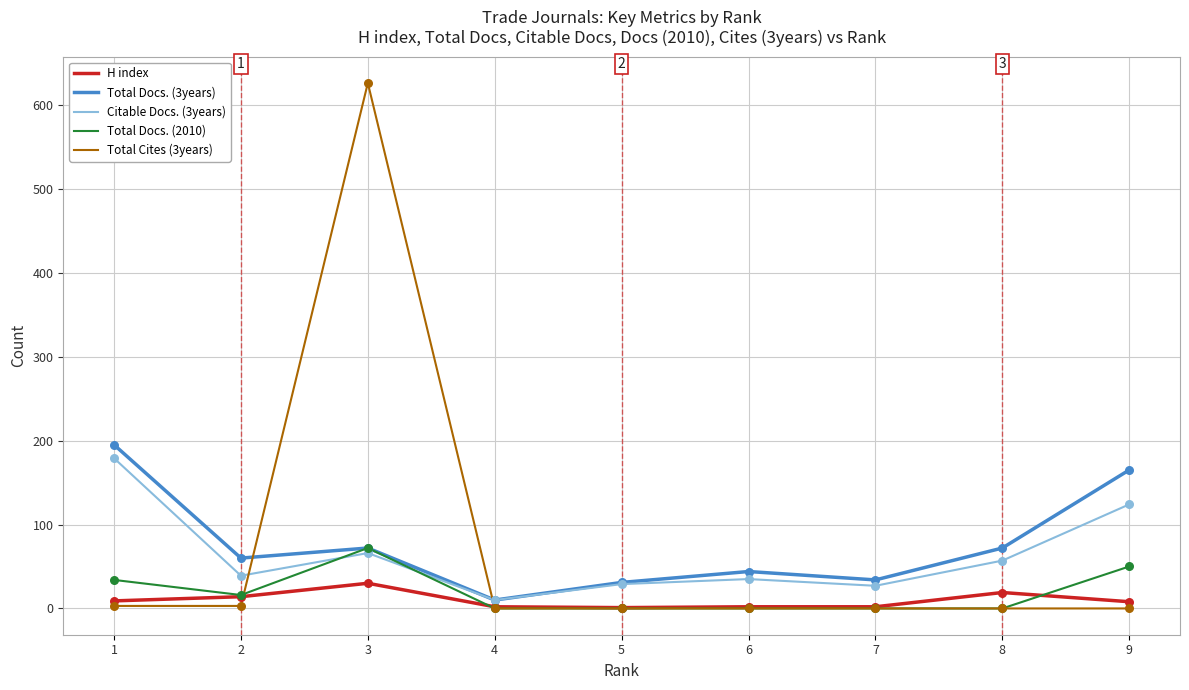

Is the value of H index at 6 greater than the value of Total Docs. (3years) at 3?

No